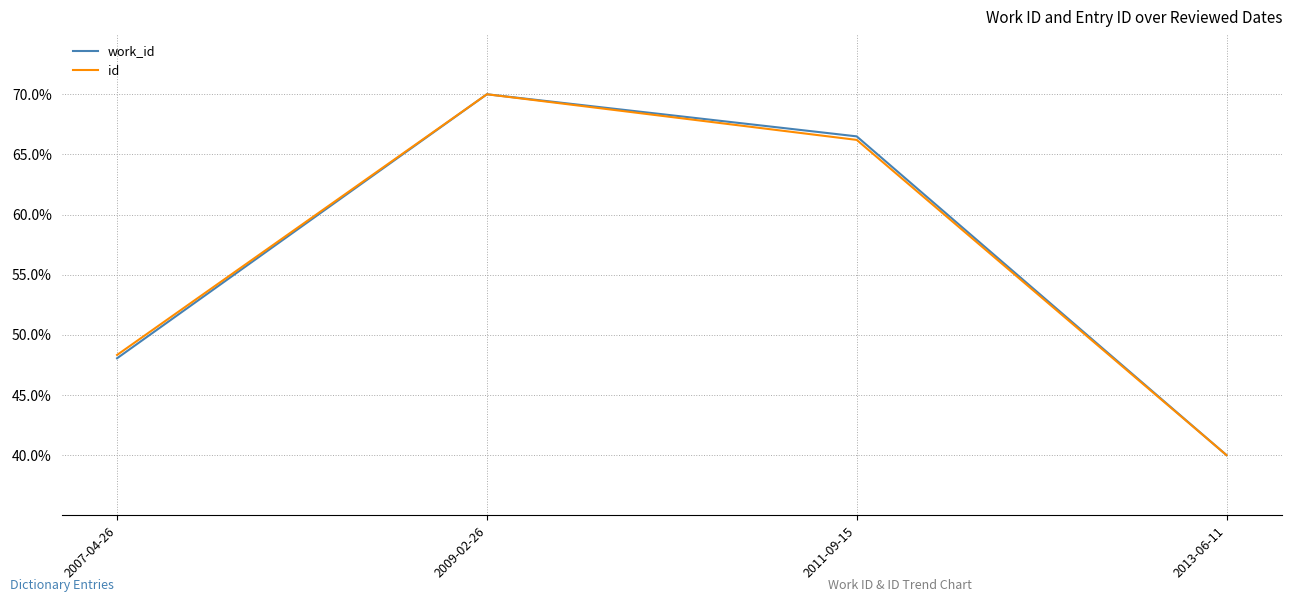

How many values in the id series are below 66?

2